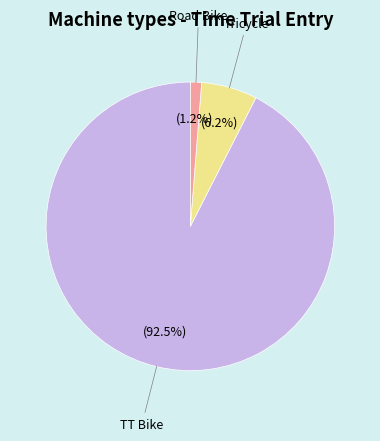

Does any single category account for the majority?

Yes